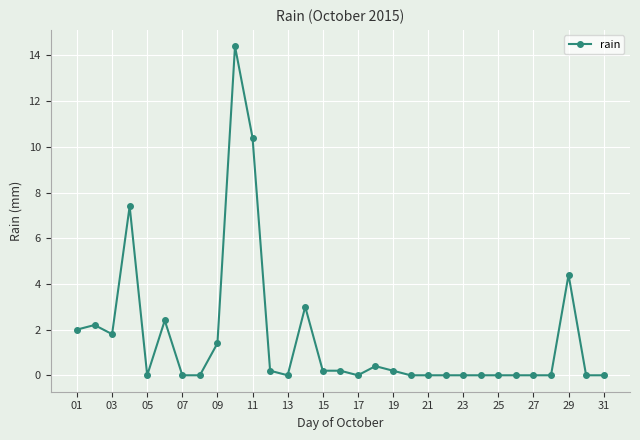

What is the value of the 29th point from the left?

4.4